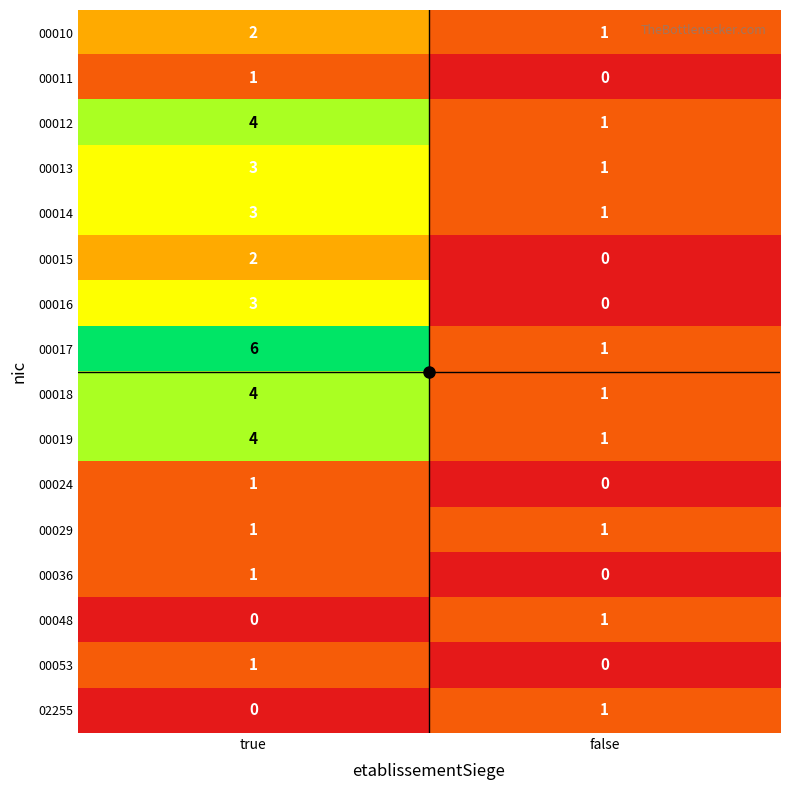

What is the difference between the 00019 values at true and false?

3